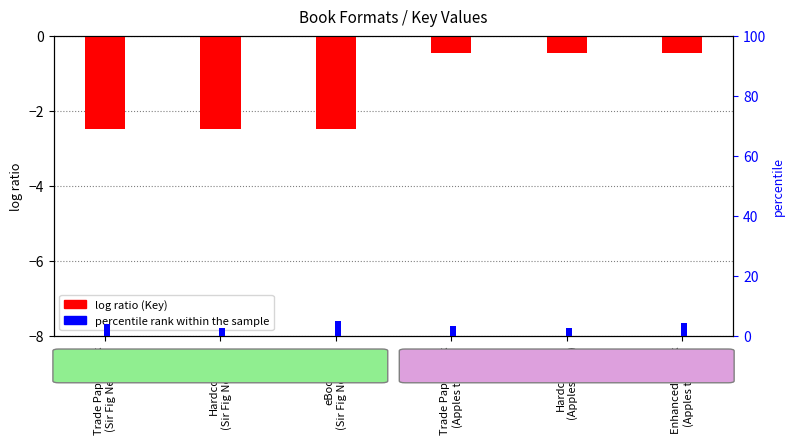

How many groups of bars are there?

6